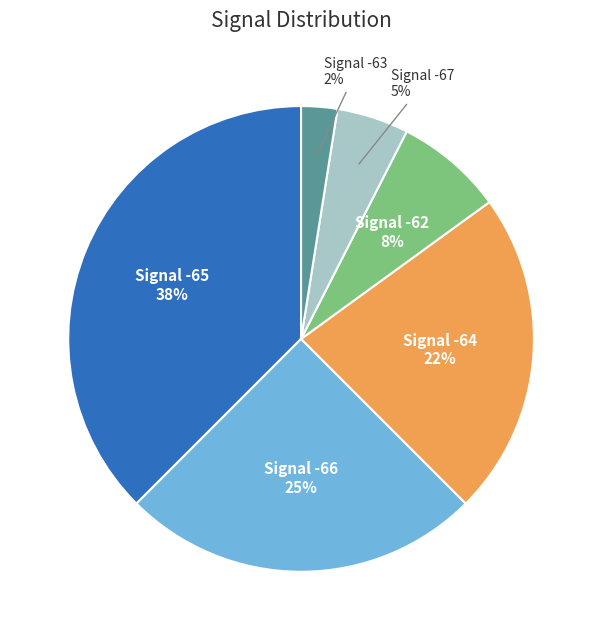

Does any single category account for the majority?

No